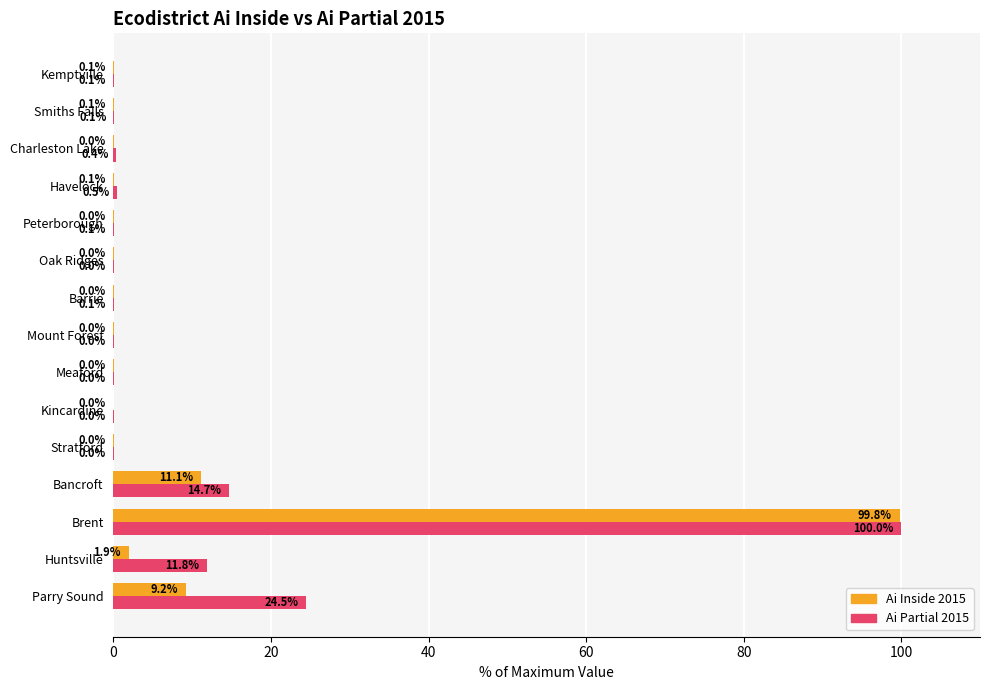

Is it true that Ai Inside 2015 equals 0.0 at Stratford?

True